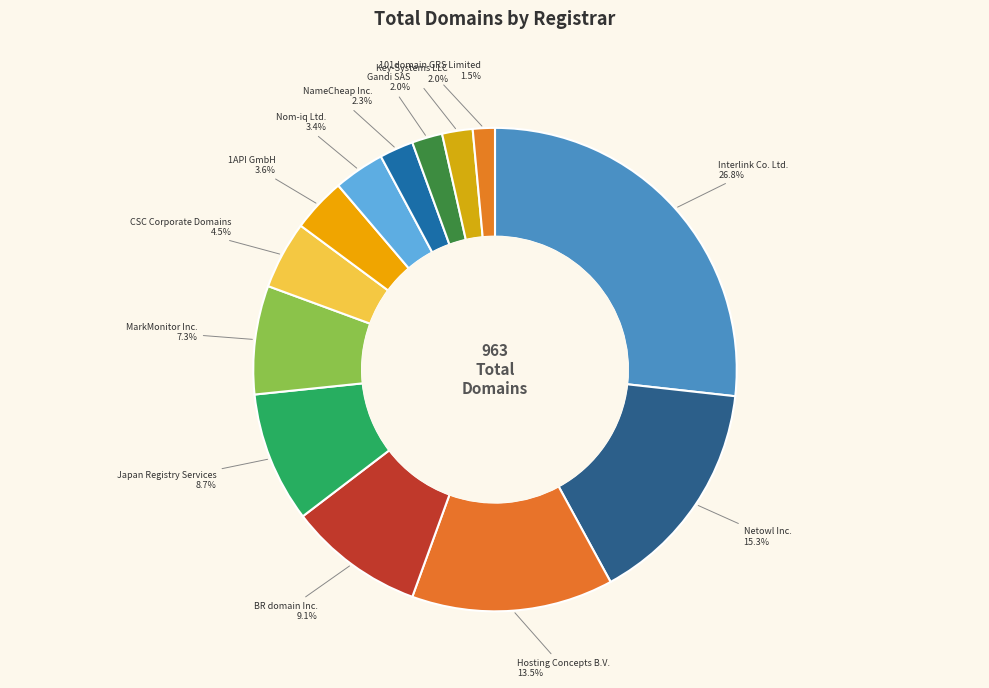

Does Japan Registry Services account for over 50% of the chart?

No